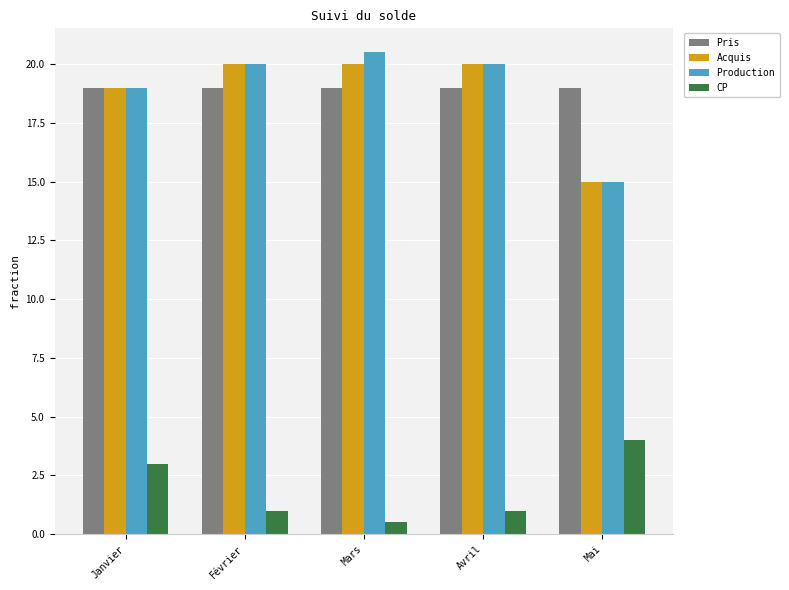

Rank the series by their maximum value, from highest to lowest.

Production, Acquis, Pris, CP